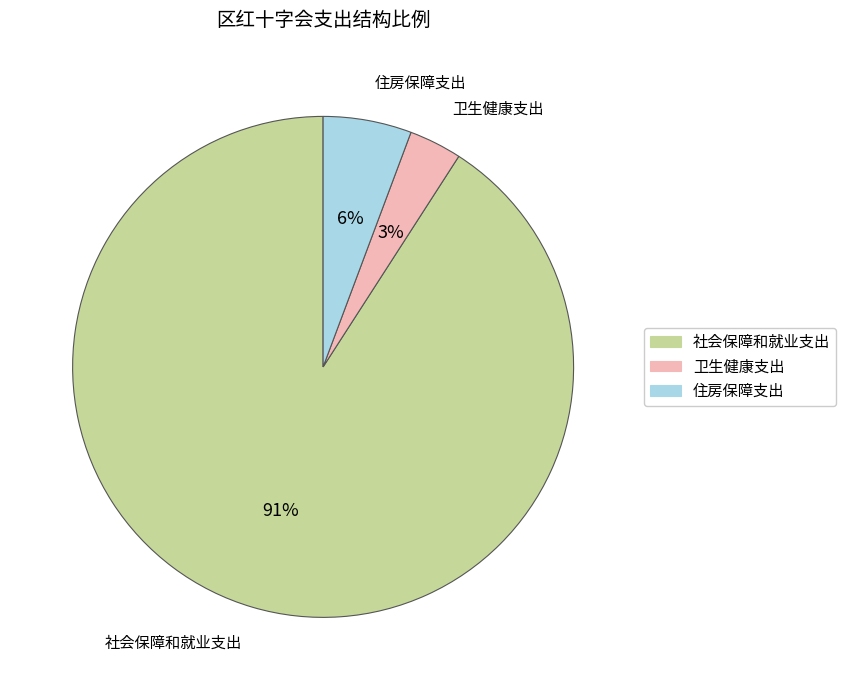

Which slice is the largest?

社会保障和就业支出